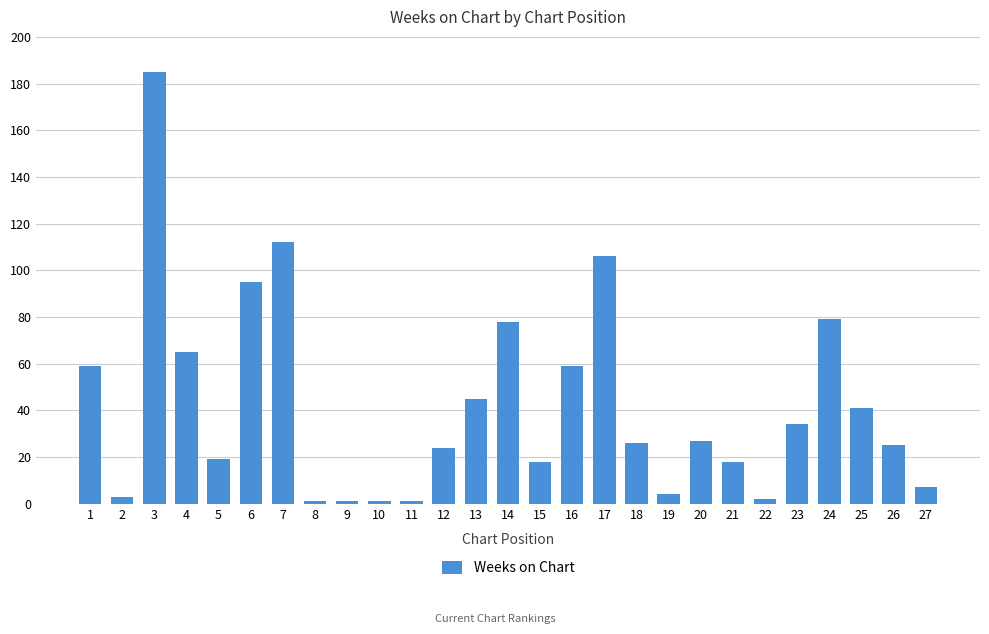

How many categories are shown in the chart?

27